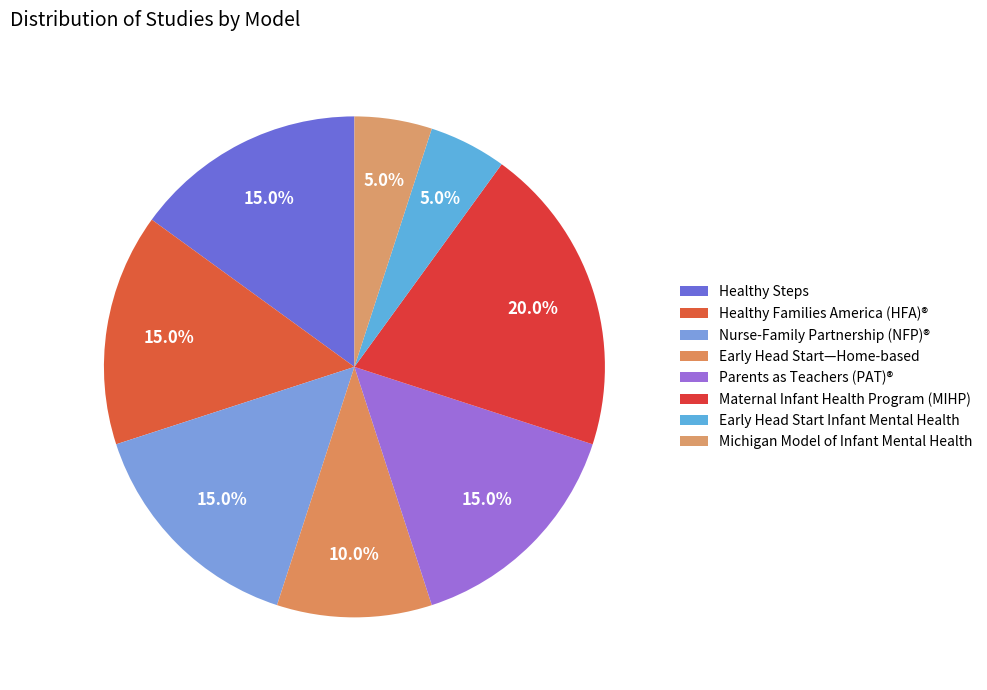

How many segments does this pie chart have?

8